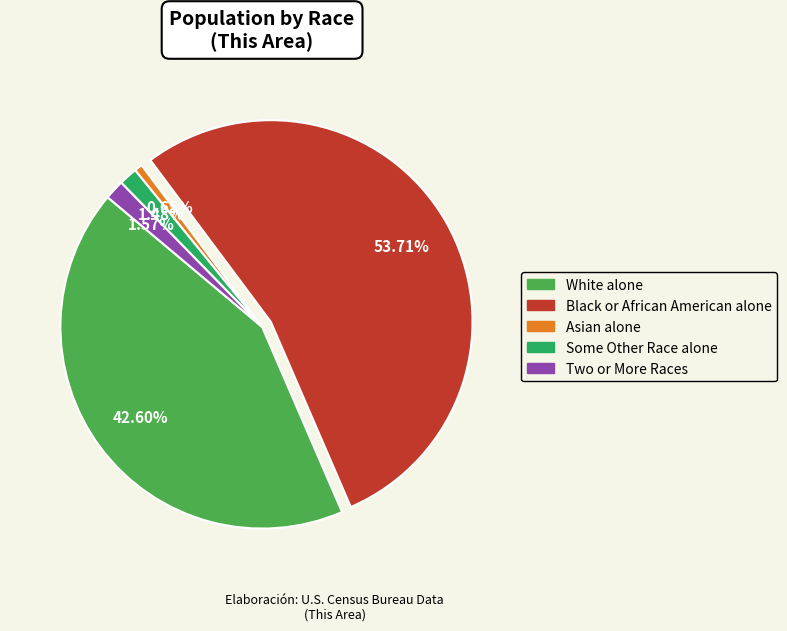

Which slice represents more than half of the pie?

Black or African American alone